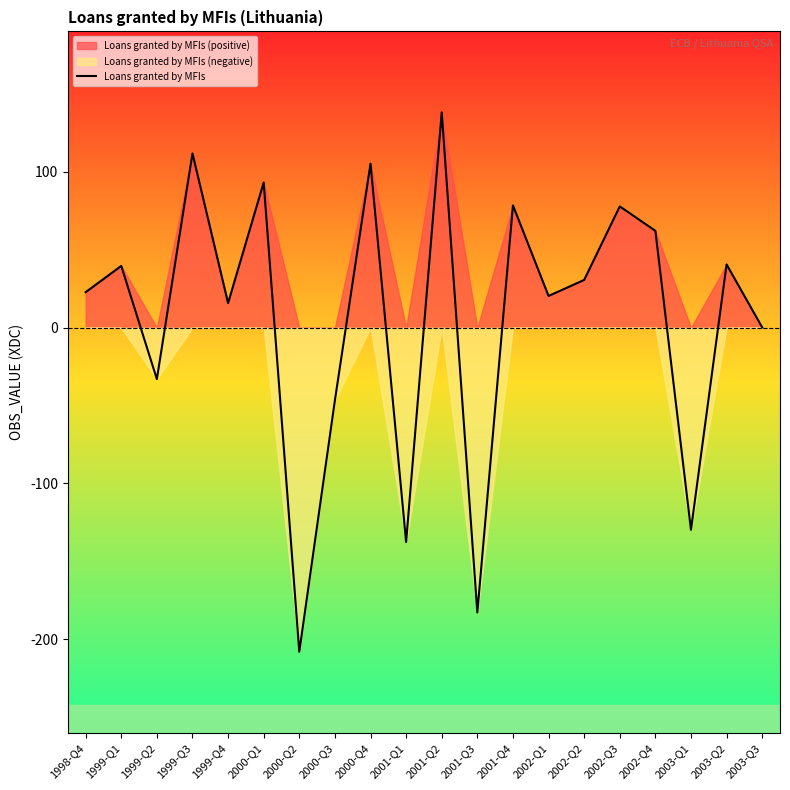

How many series are shown in this chart?

1